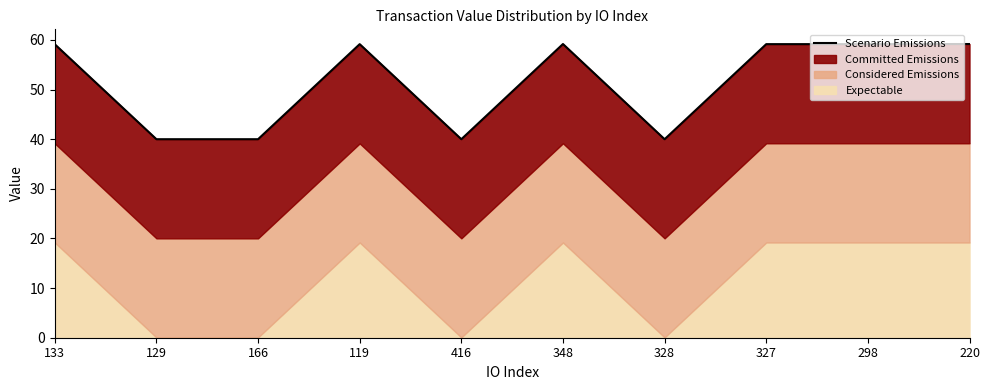

Reading right to left, what are all the values shown in this chart?

59.2	59.1	59.1	40.0	59.2	40.0	59.1	40.0	40.0	59.1